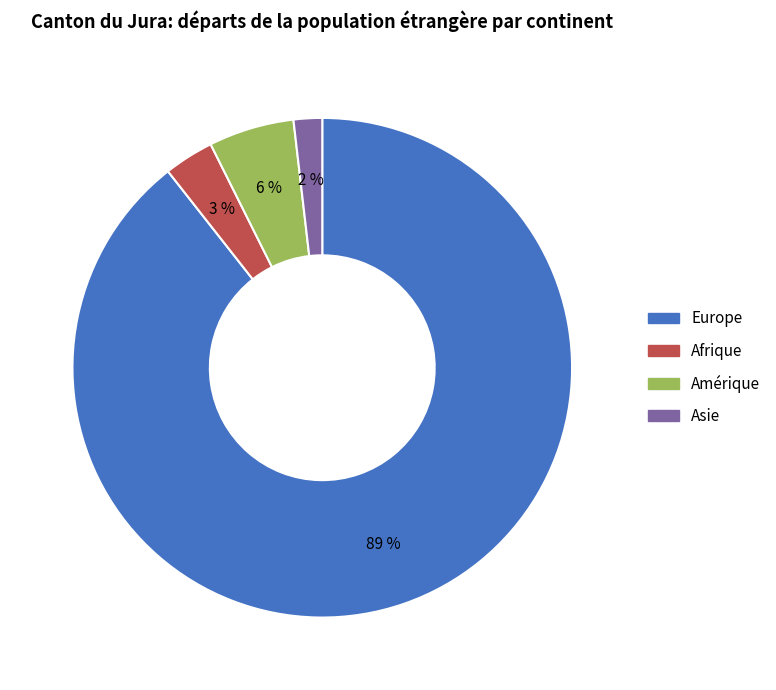

Does any single category account for the majority?

Yes